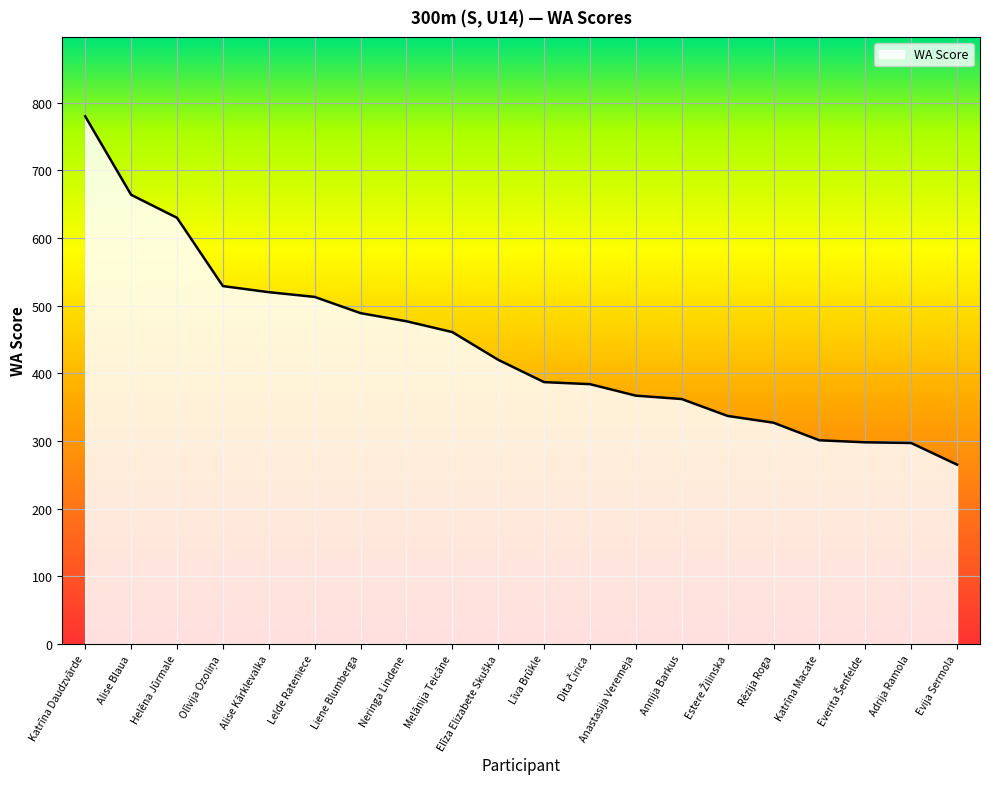

What is the sum of the values at Annija Barkus and Melānija Teicāne?

823